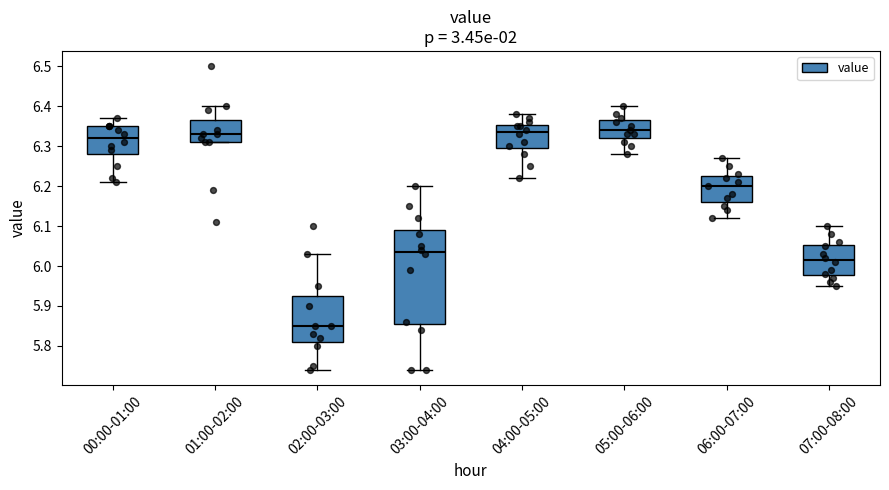

Where does the upper whisker of the box for 04:00-05:00 end on the y-axis? The values are not printed on the chart, so give them approximately, as read against the axis.

6.38